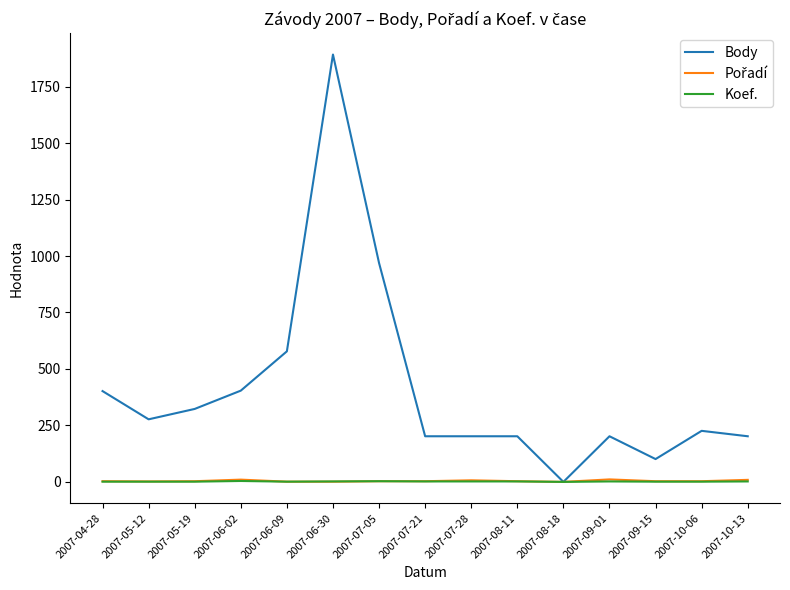

What is the sum of all Koef. values?

25